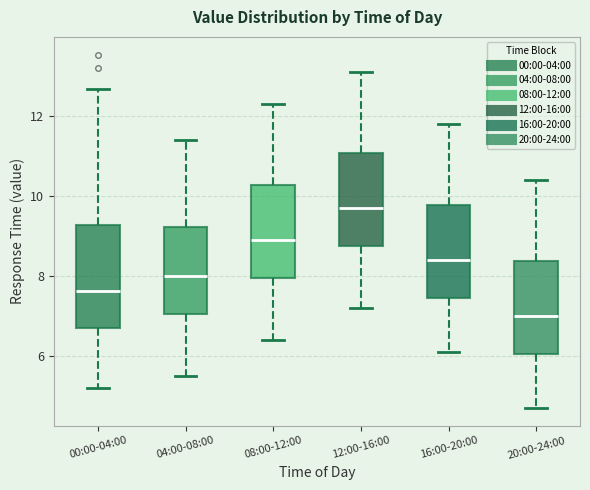

Reading left to right, transcribe this box plot: for each box, give where its median line is, the range the box spans, and where its two whiskers end, as read against the y-axis. The values are not printed on the chart, so give them approximately, as read against the axis.

00:00-04:00: median 7.6, box 6.6 to 9.2, whiskers 5.2 to 12.6
04:00-08:00: median 8.0, box 7.0 to 9.2, whiskers 5.6 to 11.4
08:00-12:00: median 9.0, box 8.0 to 10.2, whiskers 6.4 to 12.4
12:00-16:00: median 9.8, box 8.8 to 11.0, whiskers 7.2 to 13.2
16:00-20:00: median 8.4, box 7.4 to 9.8, whiskers 6.2 to 11.8
20:00-24:00: median 7.0, box 6.0 to 8.4, whiskers 4.8 to 10.4